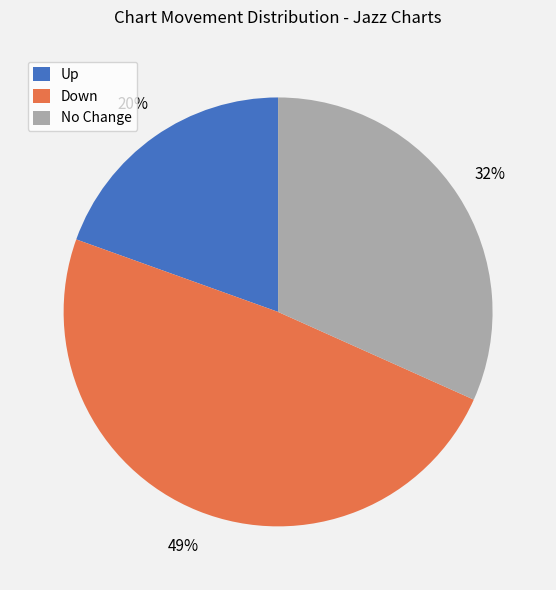

Is the sum of Down and No Change greater than half?

Yes